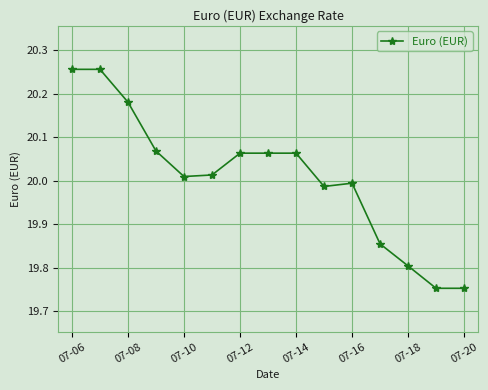

True or false: the data has more than 0 interior local peaks.

True